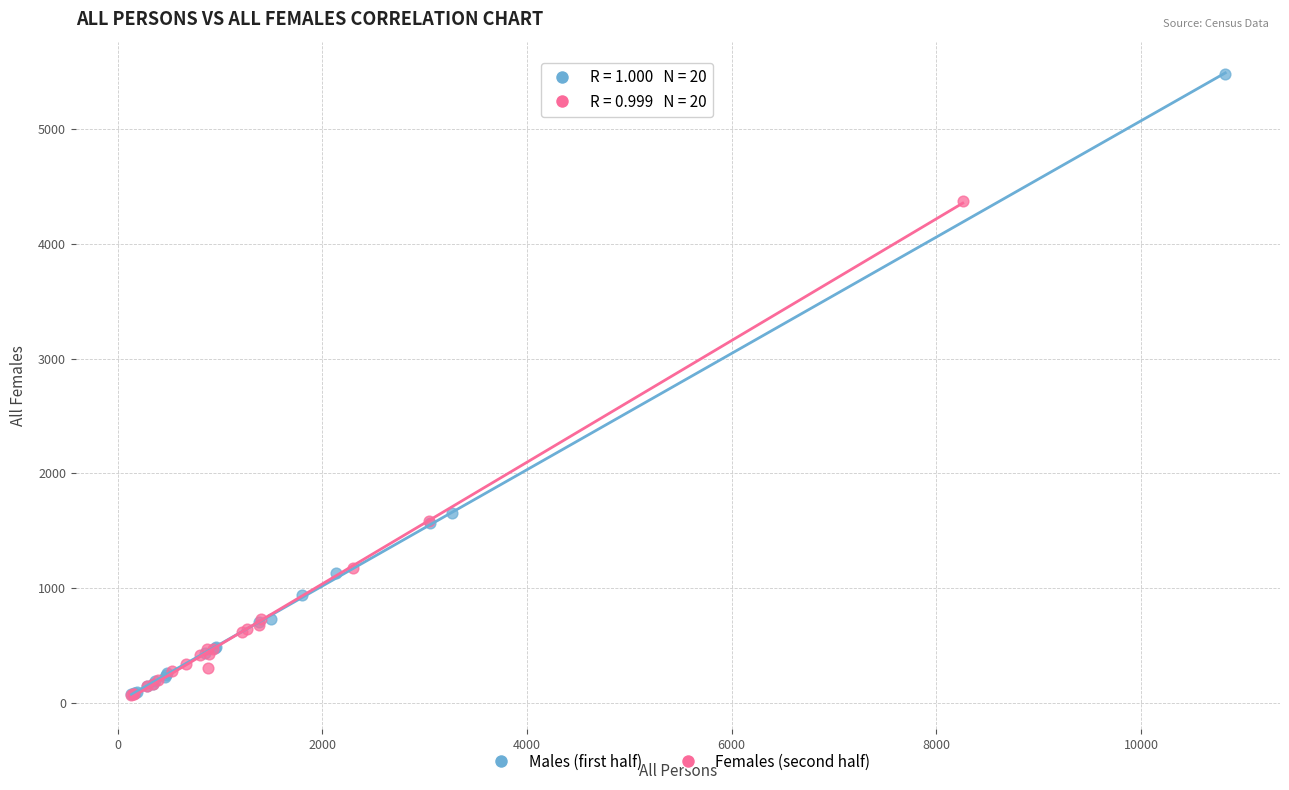

What are all the series names shown in the legend?

Males (first half), Females (second half)